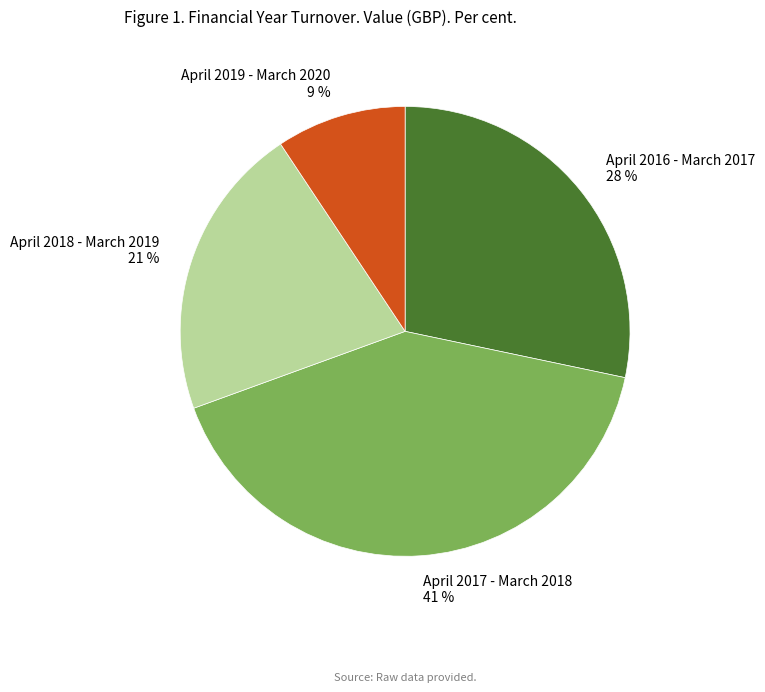

How many slices are in this pie chart?

4